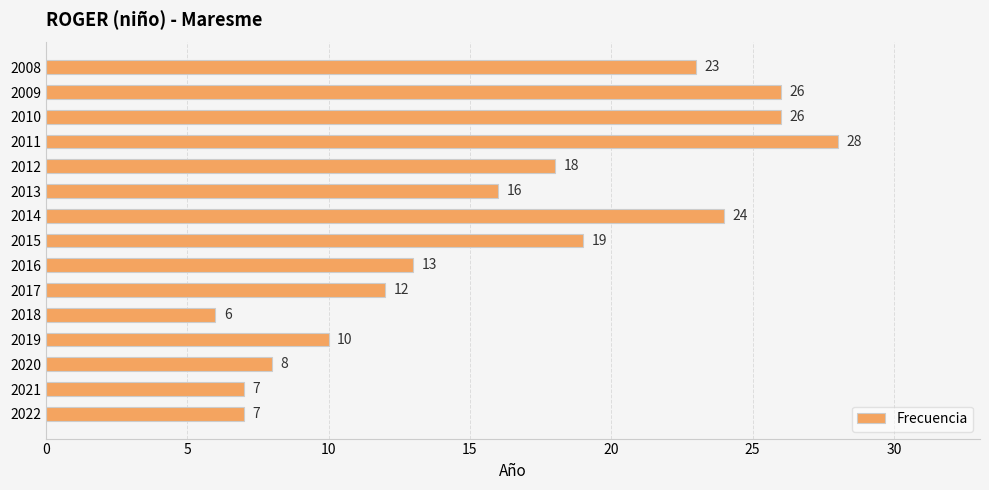

What is the difference between the maximum and second lowest values?

21